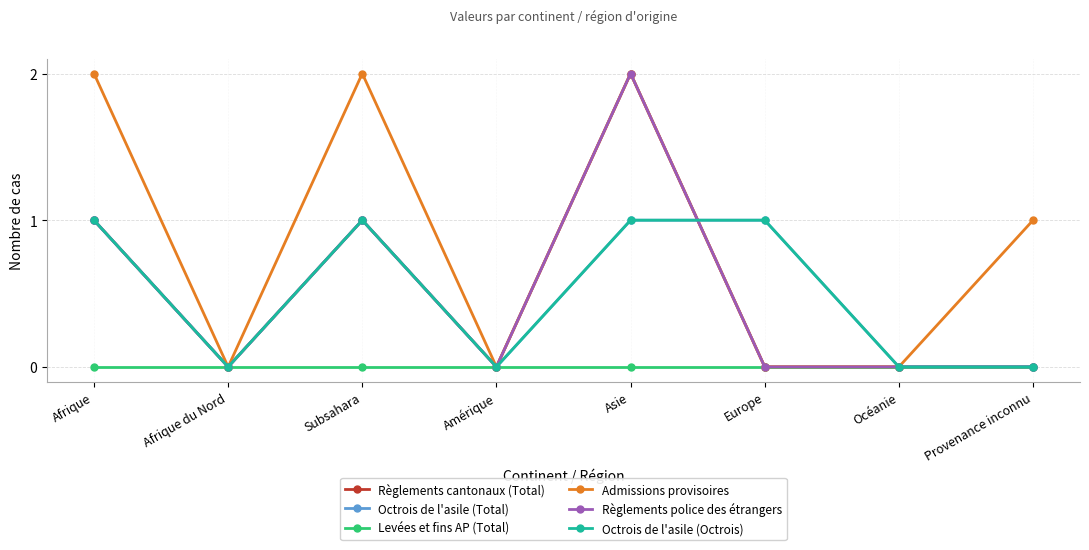

List the series in order of their peak value, highest first.

Règlements cantonaux (Total), Admissions provisoires, Règlements police des étrangers, Octrois de l'asile (Total), Octrois de l'asile (Octrois), Levées et fins AP (Total)